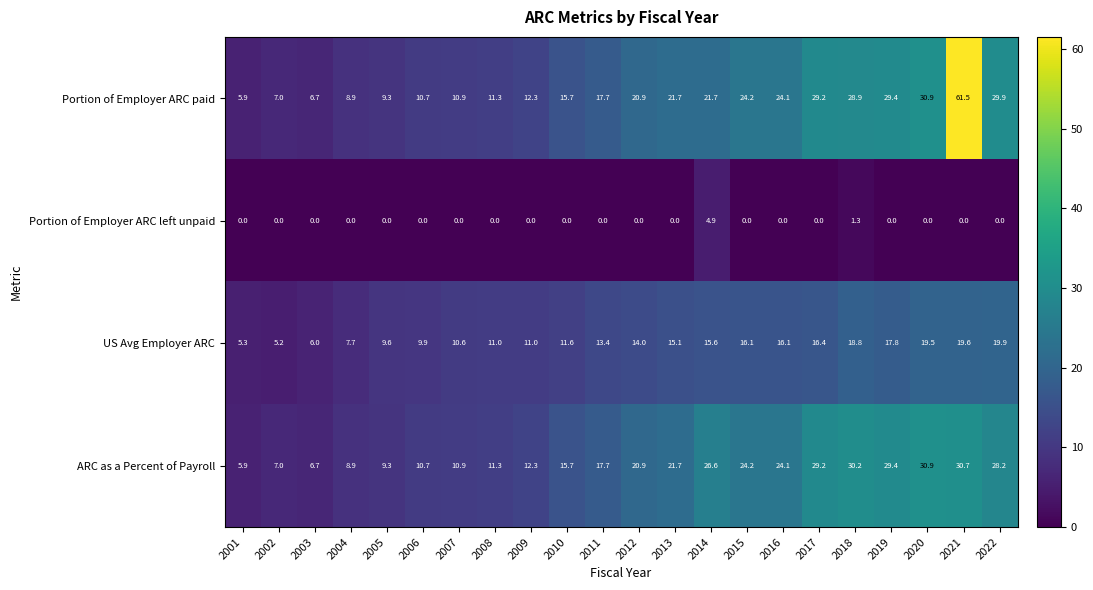

Is it true that US Avg Employer ARC equals 1.6 at 2002?

False